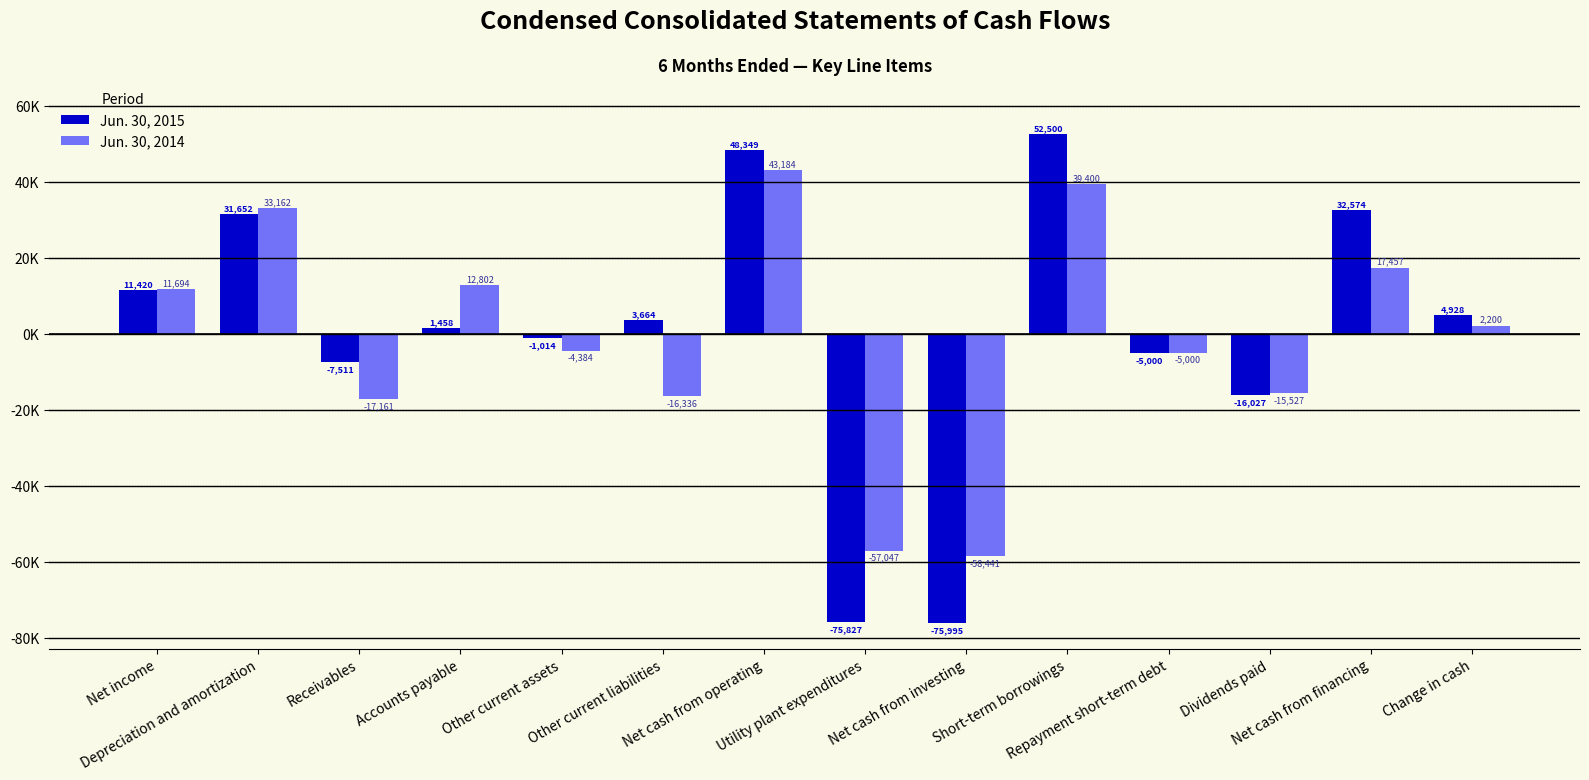

What are all the series names shown in the legend?

Jun. 30, 2015, Jun. 30, 2014